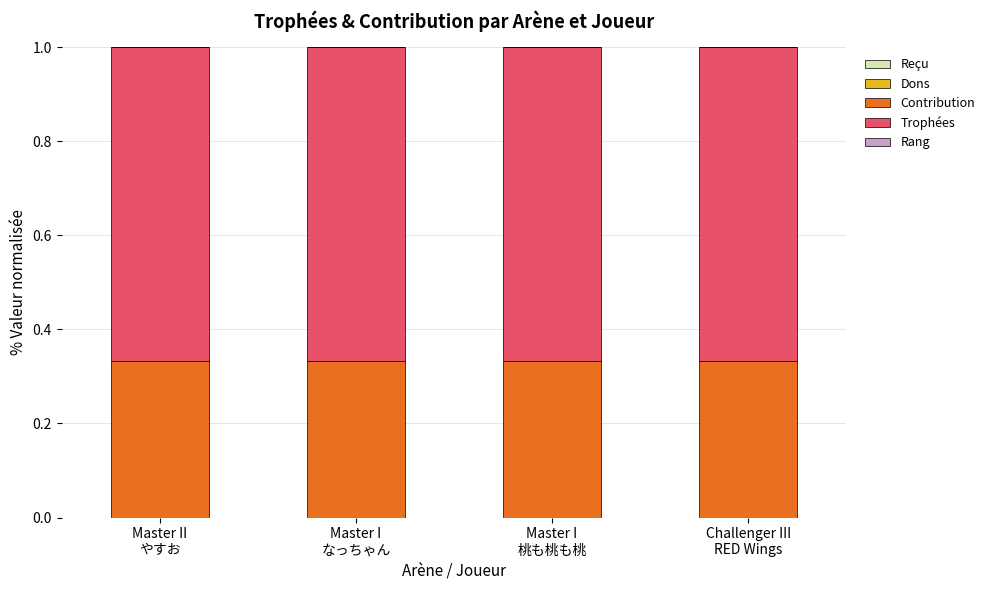

Count the Trophées values in the range 0 to 1.

4